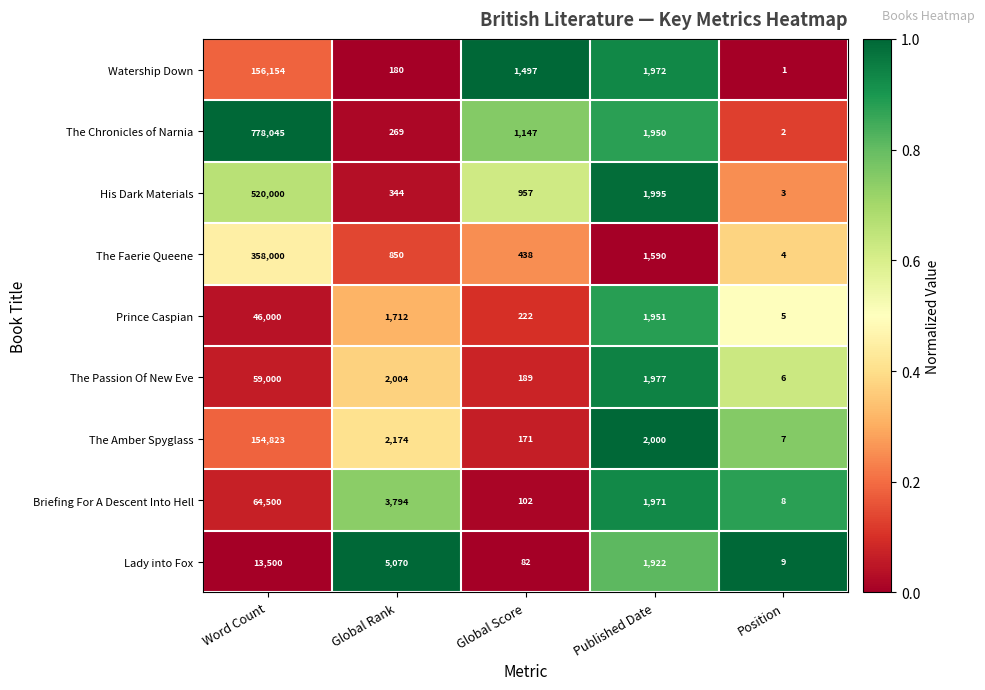

Which series has the widest spread of values?

The Chronicles of Narnia